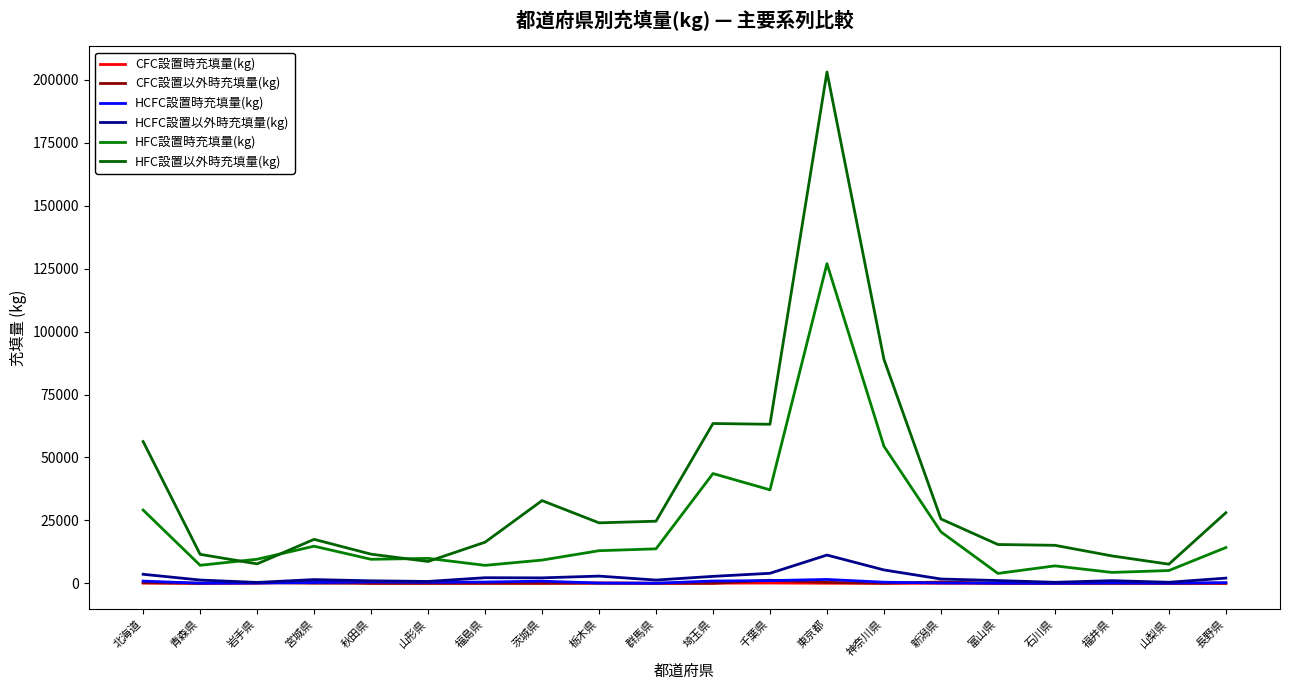

True or false: CFC設置以外時充填量(kg) has a value of -609.0 at 群馬県.

False